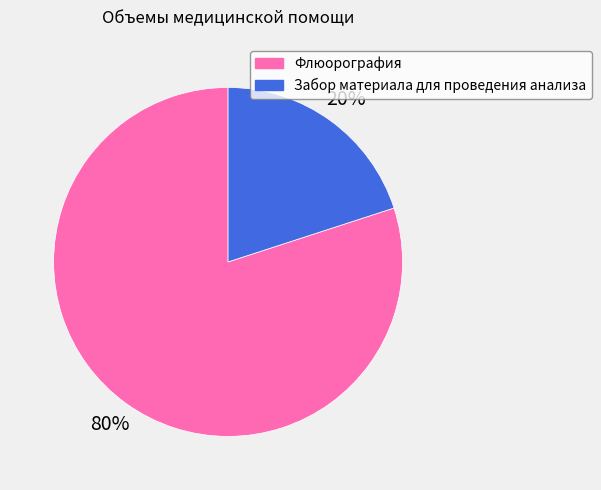

Is it true that Флюорография is 80% of the pie?

True